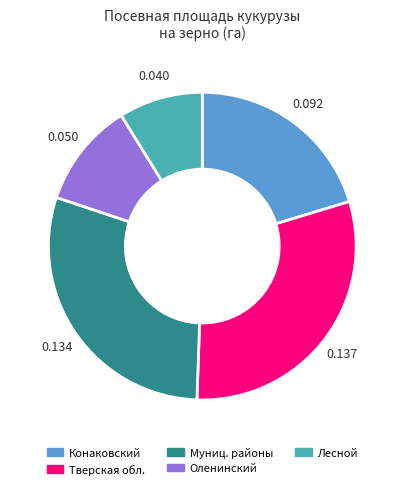

What is the smallest slice in the pie chart?

Лесной